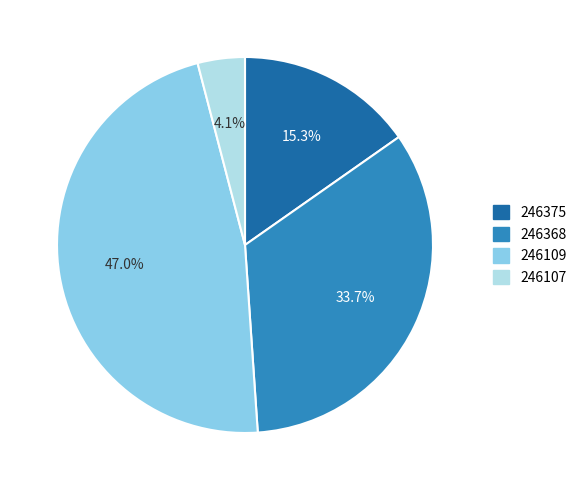

How many slices are in this pie chart?

4